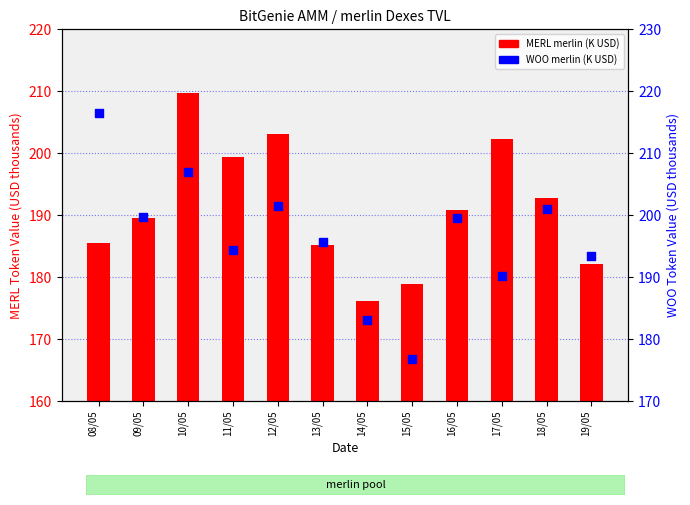

Which series contains the lowest Y value?

MERL merlin (K USD)